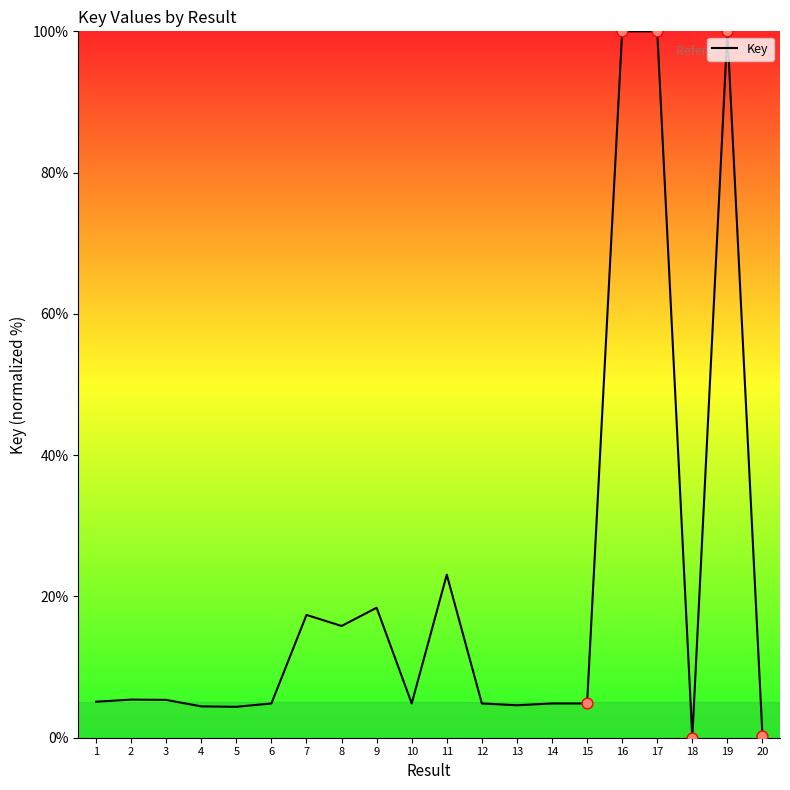

What is the ratio of the value at 15 to the value at 8?

0.3